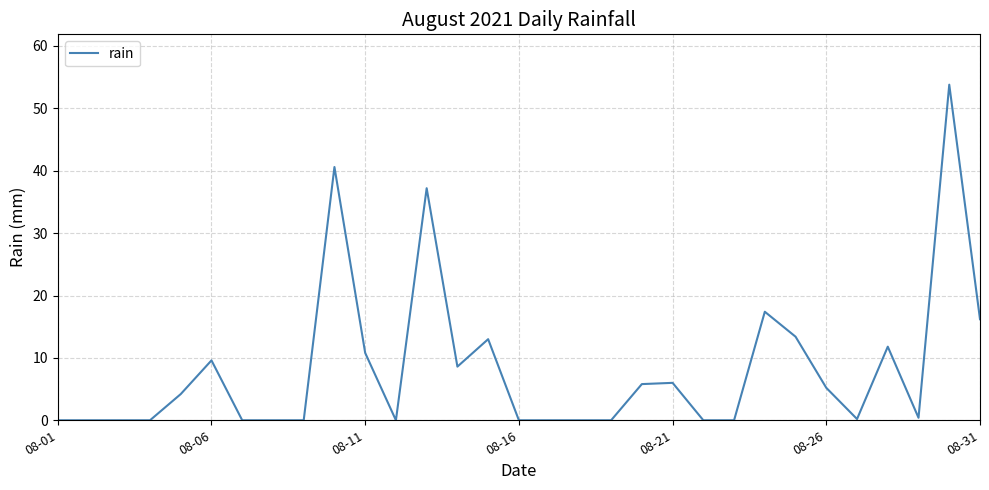

What is the maximum value shown in the chart?

53.8